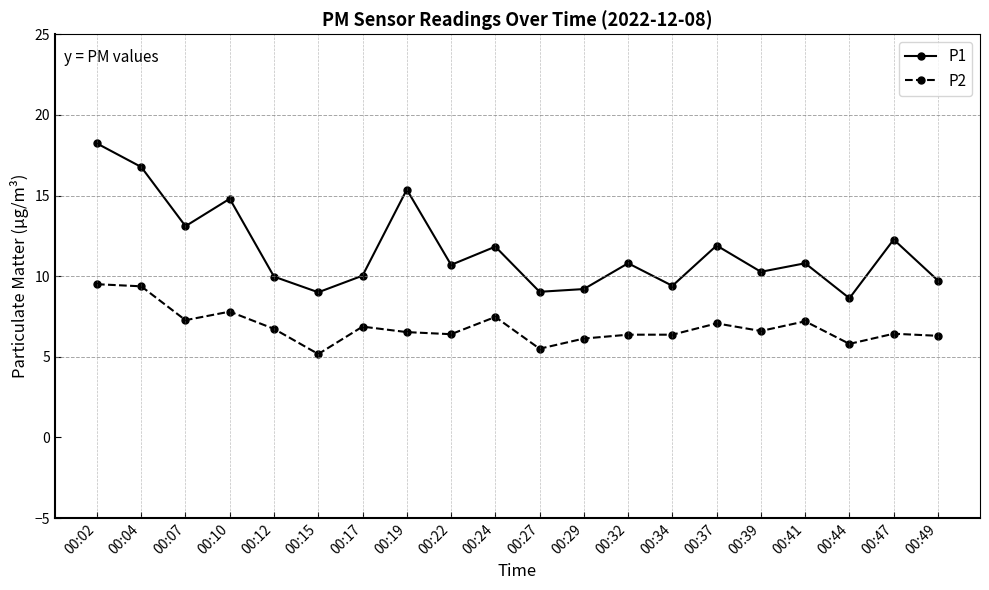

What is the value of the P1 point at the 11th from the left?

9.0